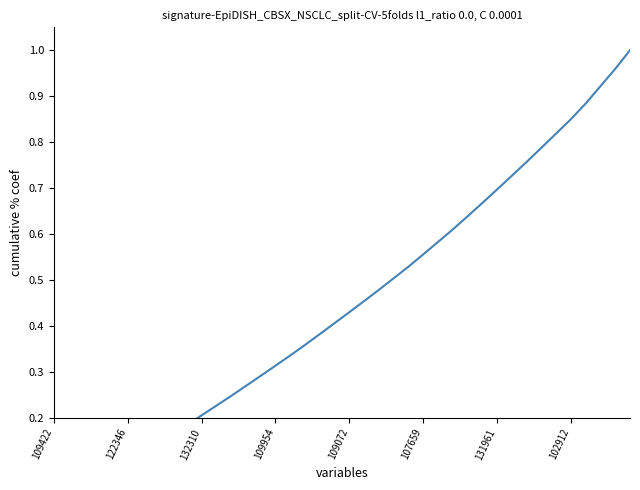

How many lines are shown in the chart?

1